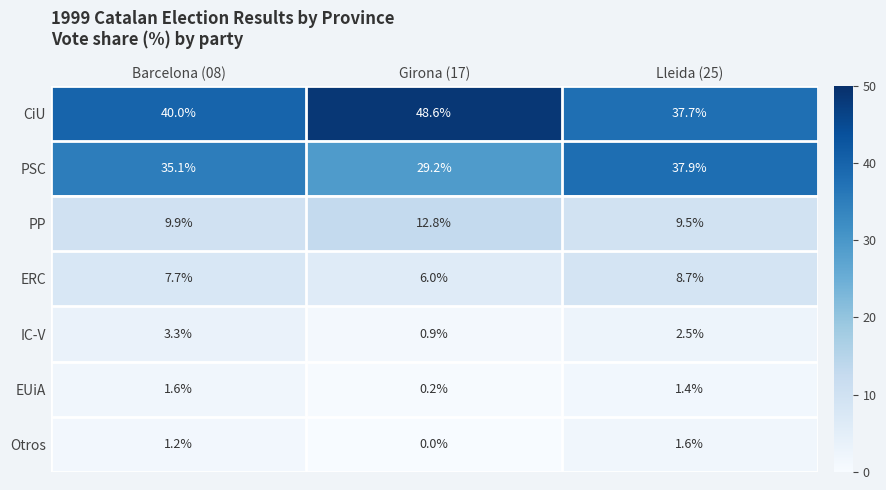

What is the lowest value of the PP series?

9.5